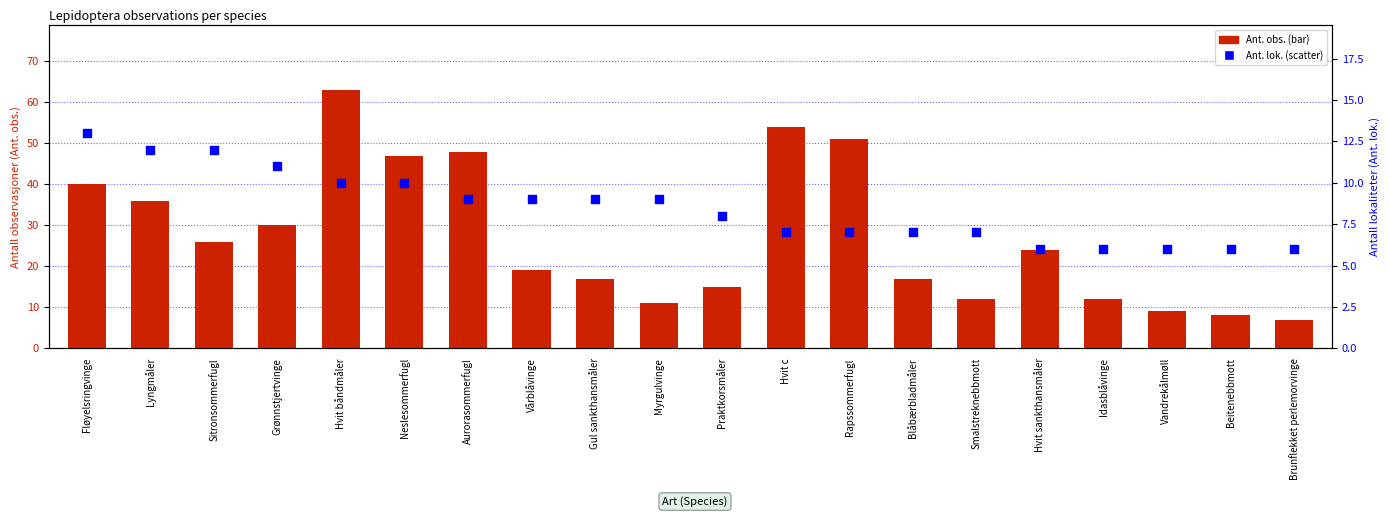

Which series has the largest Y range (max minus min)?

Ant. obs.